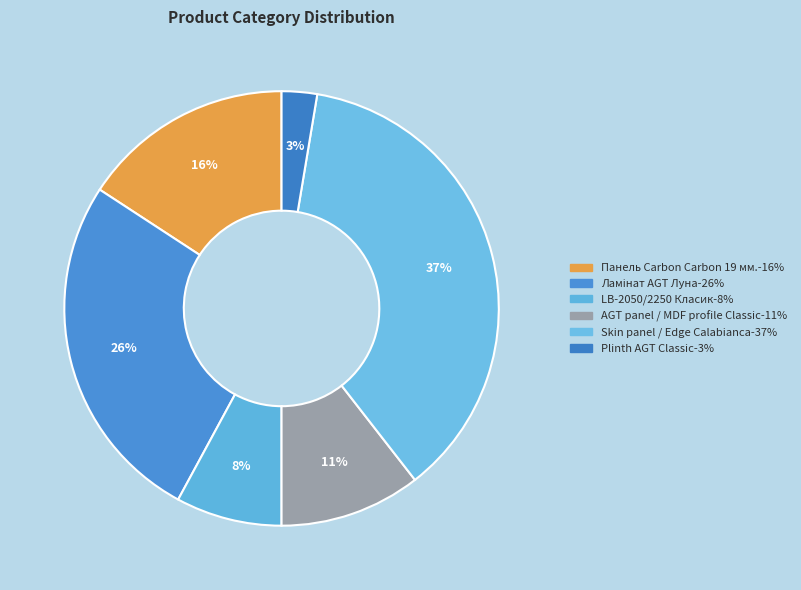

Rank the categories by value from lowest to highest.

Plinth AGT Classic, LB-2050/2250 Класик, AGT panel / MDF profile Classic, Панель Carbon Carbon 19 мм., Ламінат AGT Луна, Skin panel / Edge Calabianca